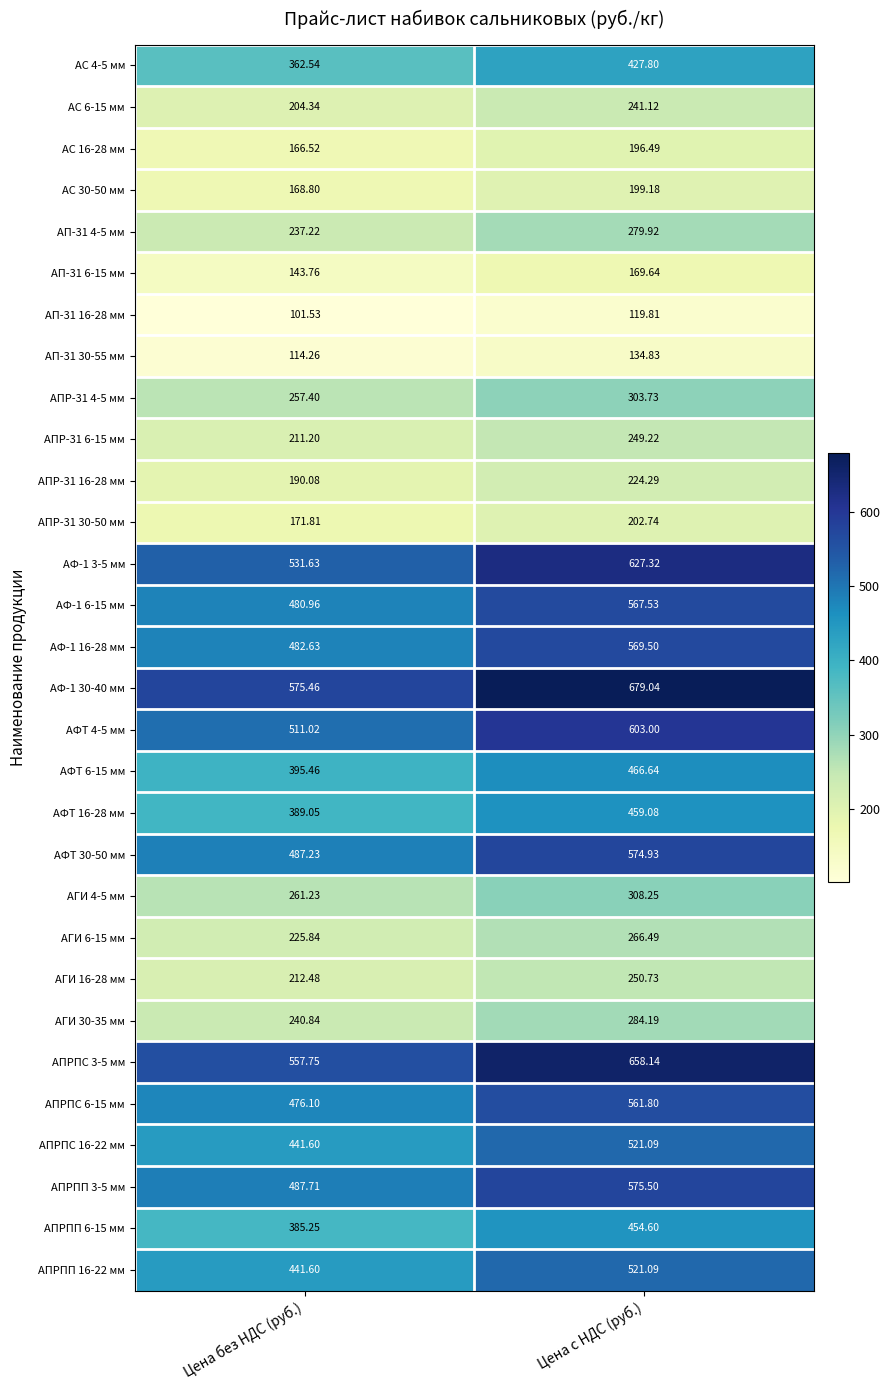

What is the total value across all series at Цена без НДС (руб.)?

9913.3